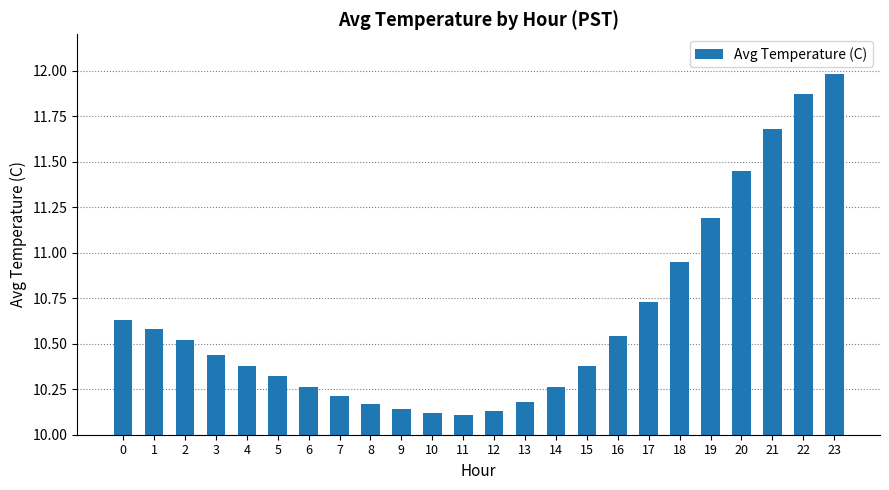

At which category does the chart reach its peak across all series?

23